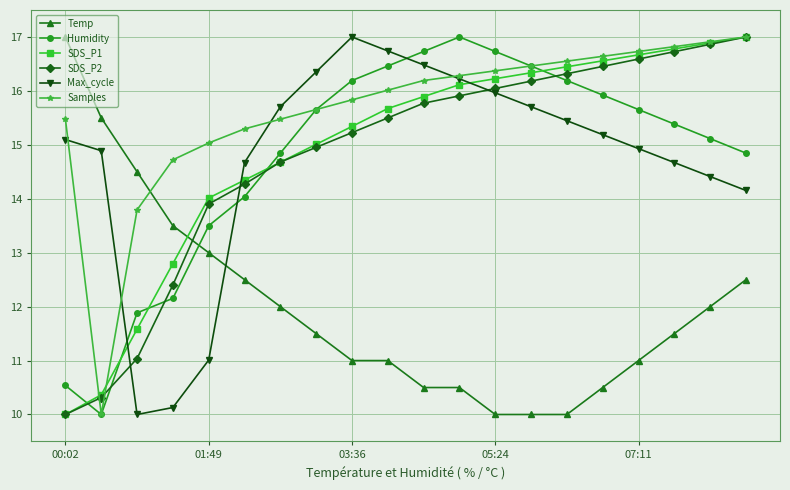

Which series has the largest total across all categories?

Samples